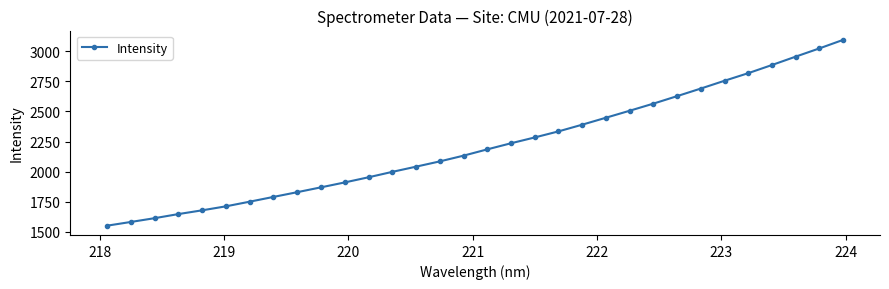

True or false: there are more than 2 points higher than both neighbors.

False